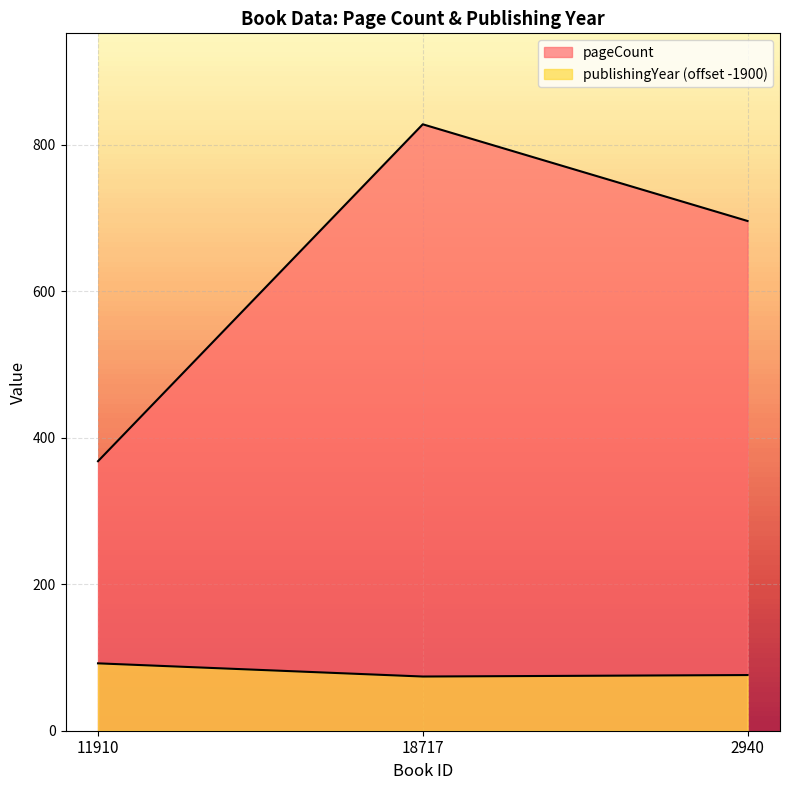

What is the spread (max minus min) of values at 11910?

276